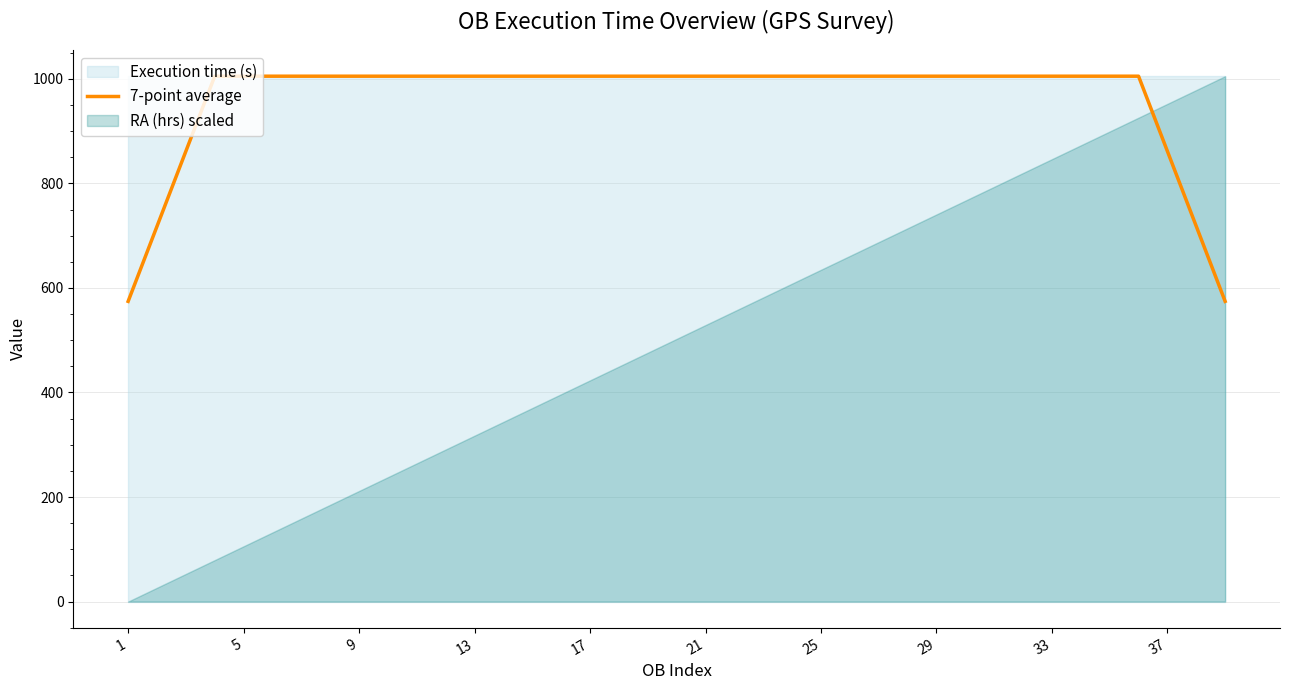

Which category has the lowest value across all series?

1